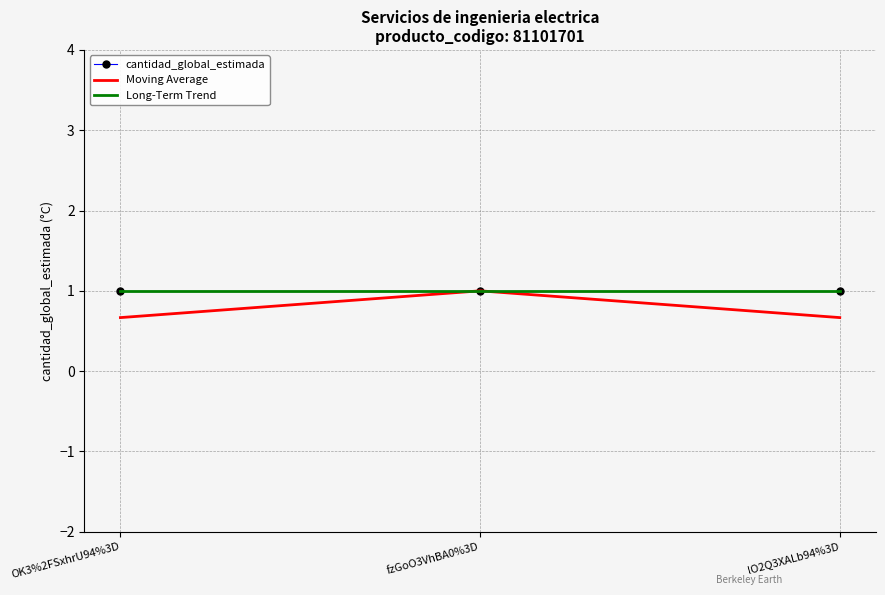

What is the approximate value of cantidad_global_estimada at OK3%2FSxhrU94%3D?

1.0